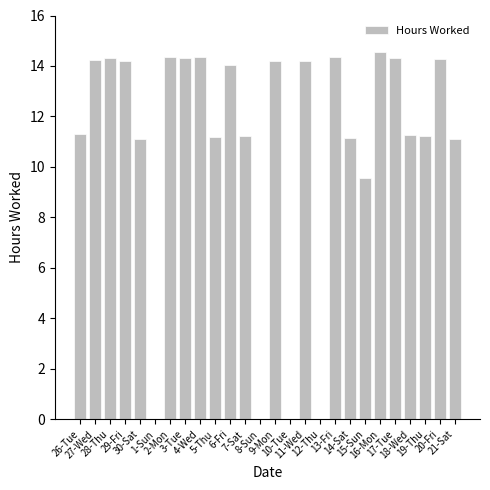

What is the maximum value shown in the chart?

14.5